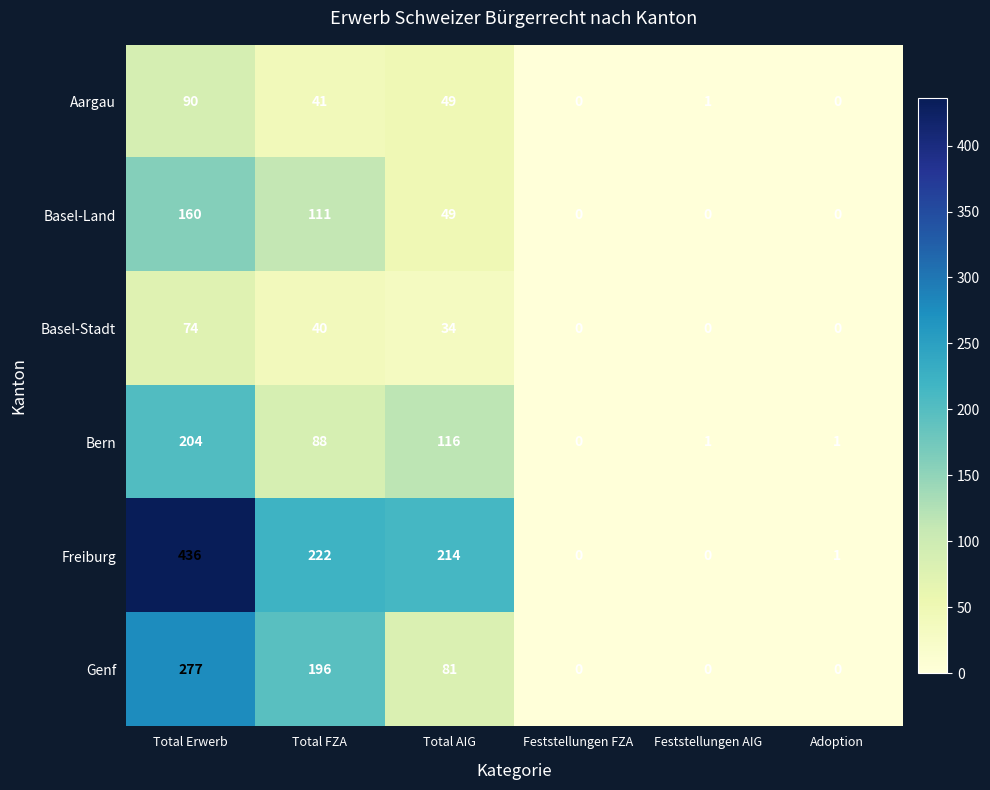

Where does the Basel-Stadt series first go above 34?

Total Erwerb